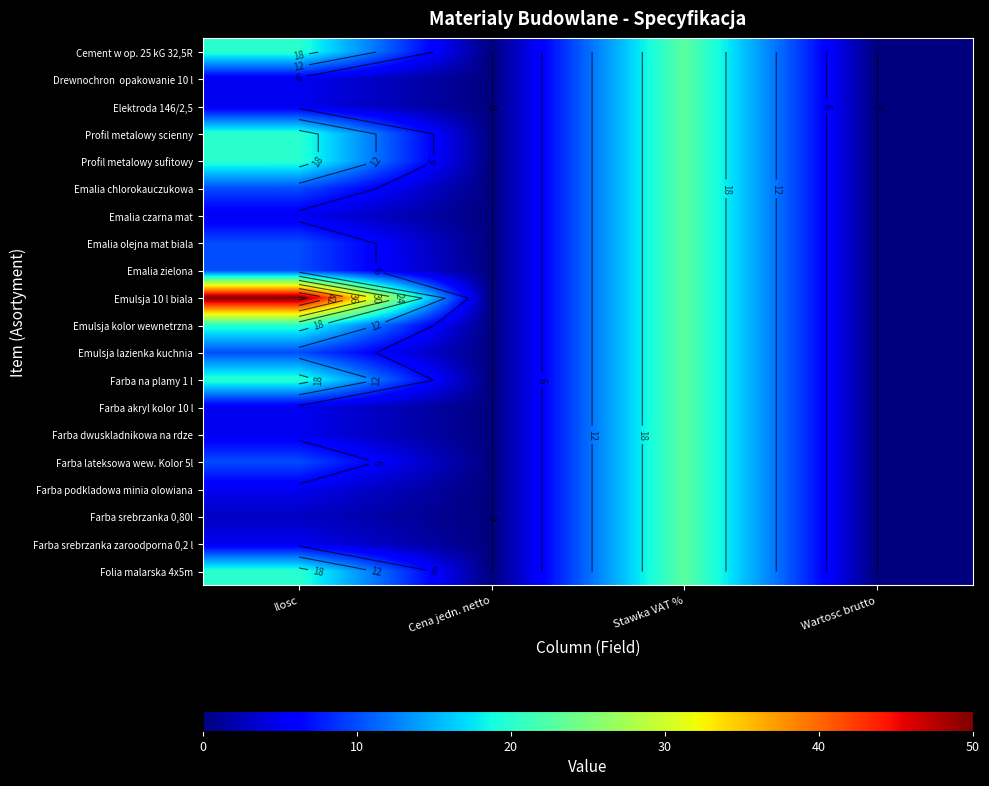

At which category is the sum across all series the highest?

Stawka VAT %